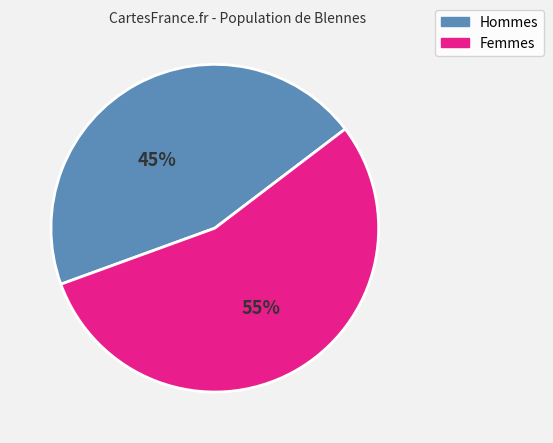

Is there any slice that represents more than half of the pie?

Yes